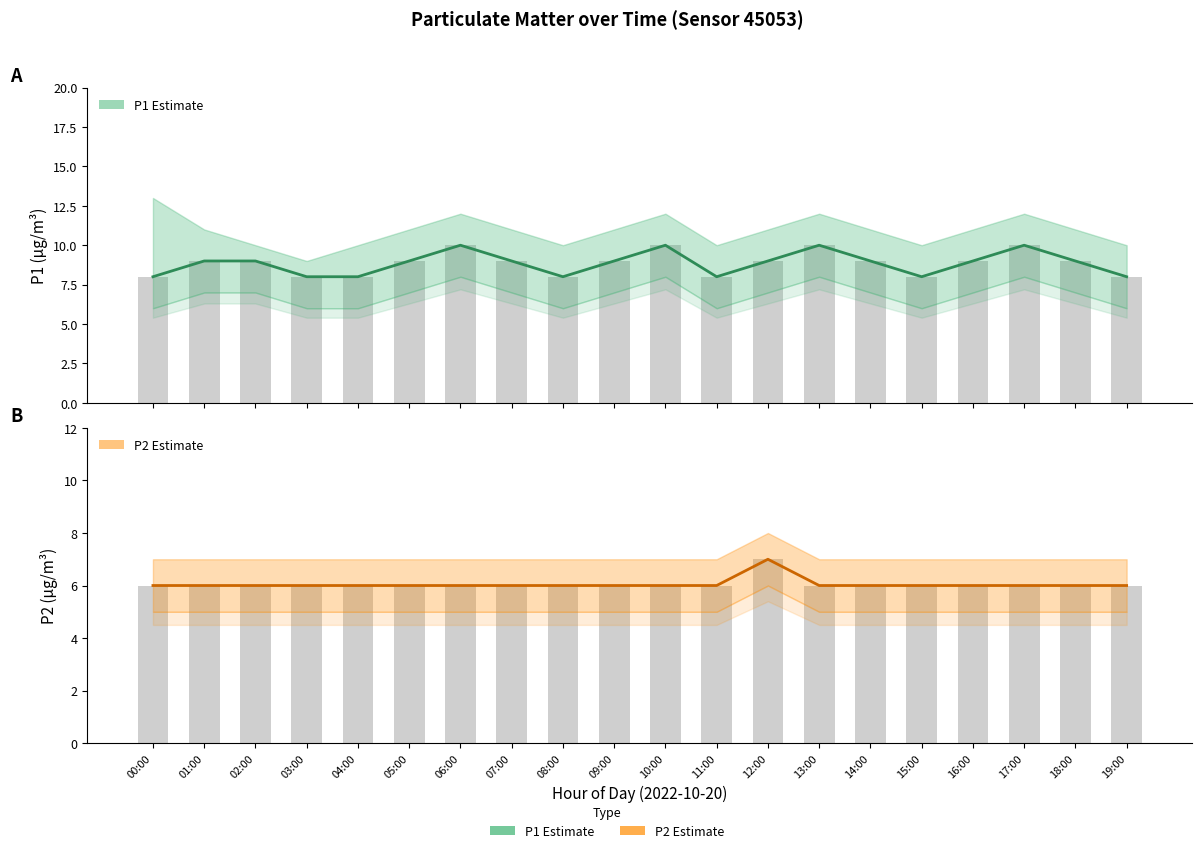

The value of P2 (Estimate) at 00:00 is 6. True or false?

True